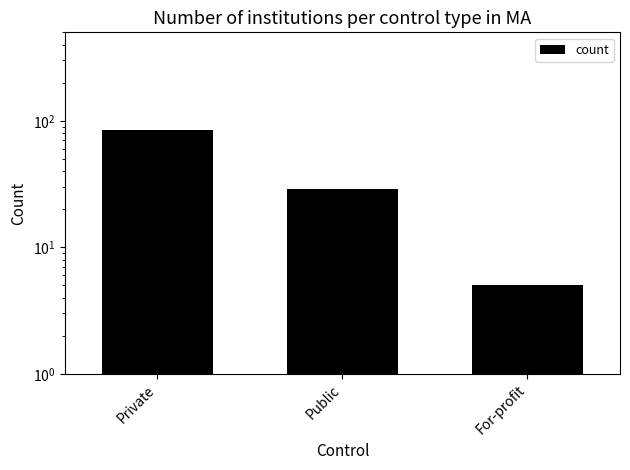

How many data points are less than 29?

1